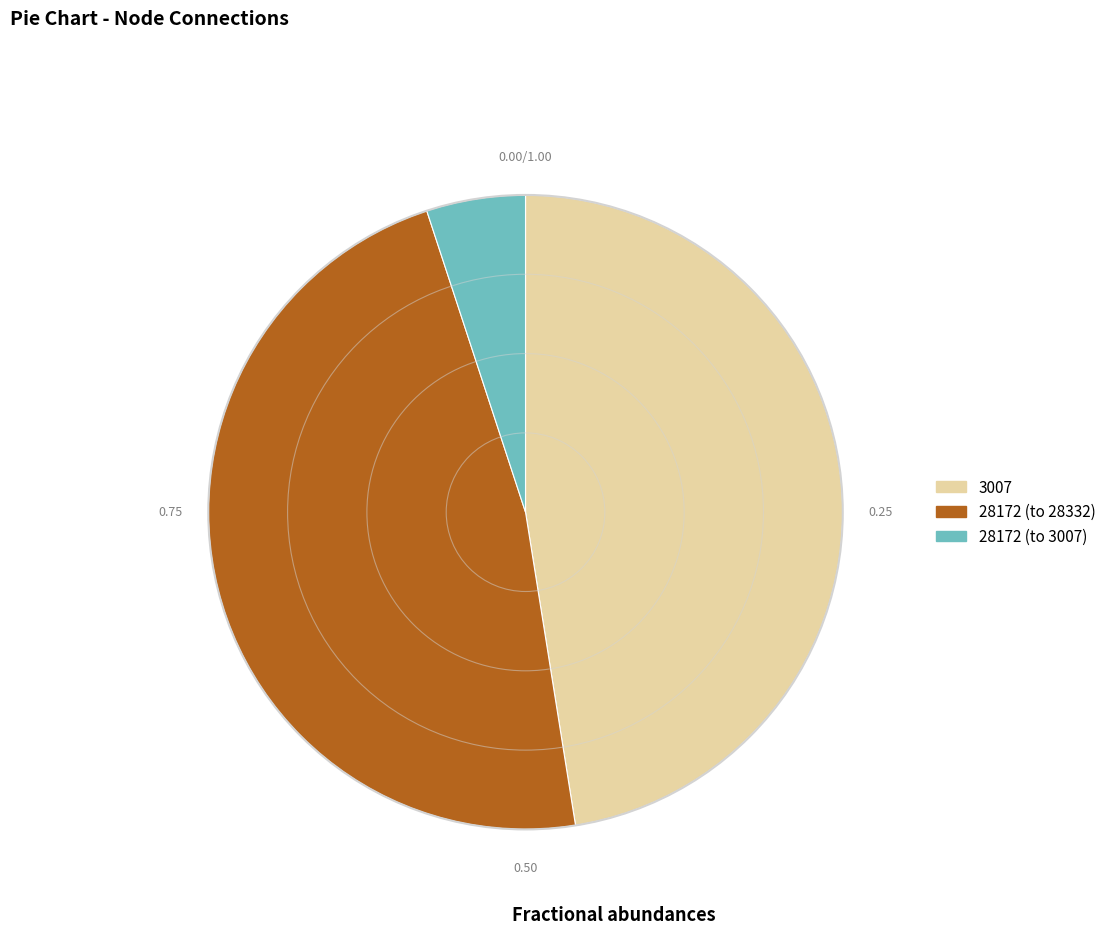

Does any single category account for the majority?

No